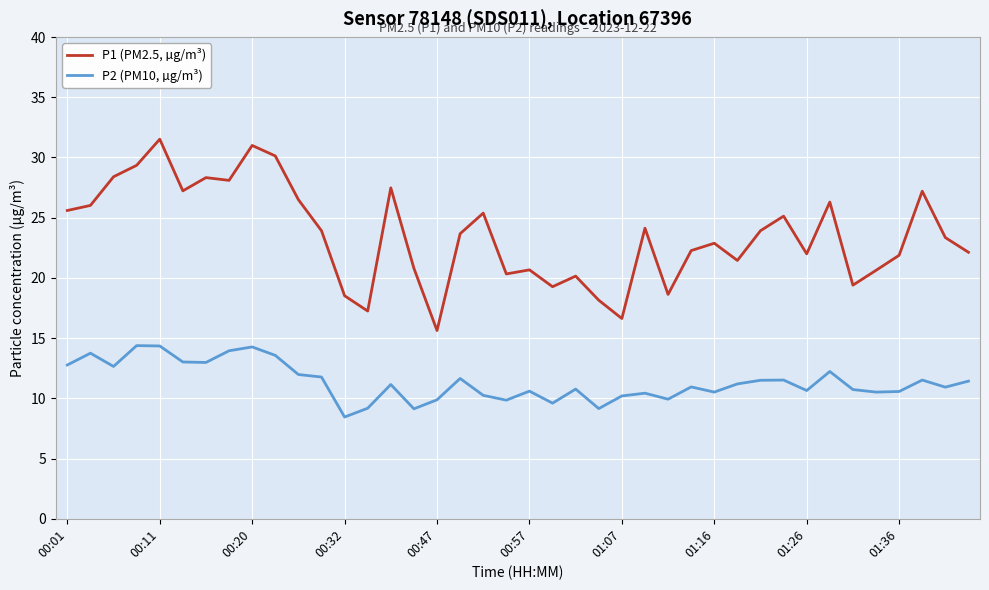

What is the lowest value of the P1 (PM2.5, µg/m³) series?

15.6